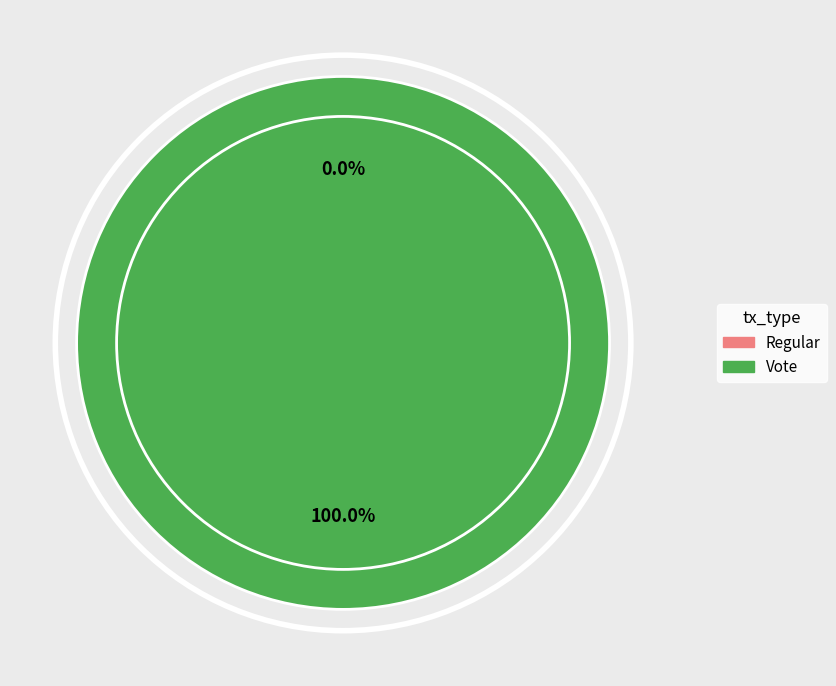

Is it true that Vote is 100% of the pie?

True